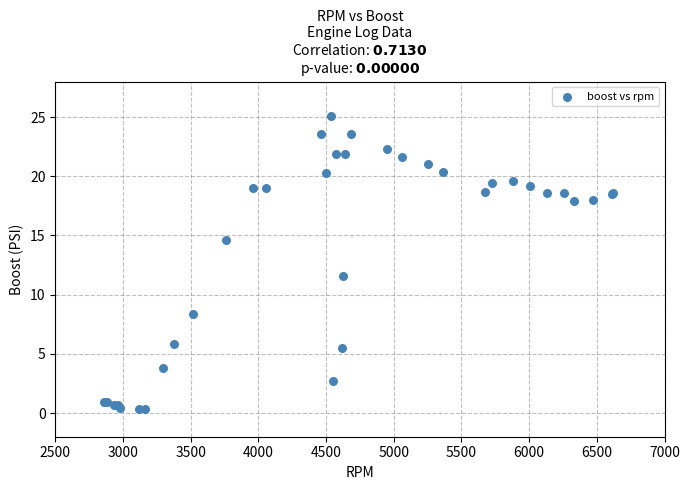

What Y value in the scatter plot is closest to 12?

11.6